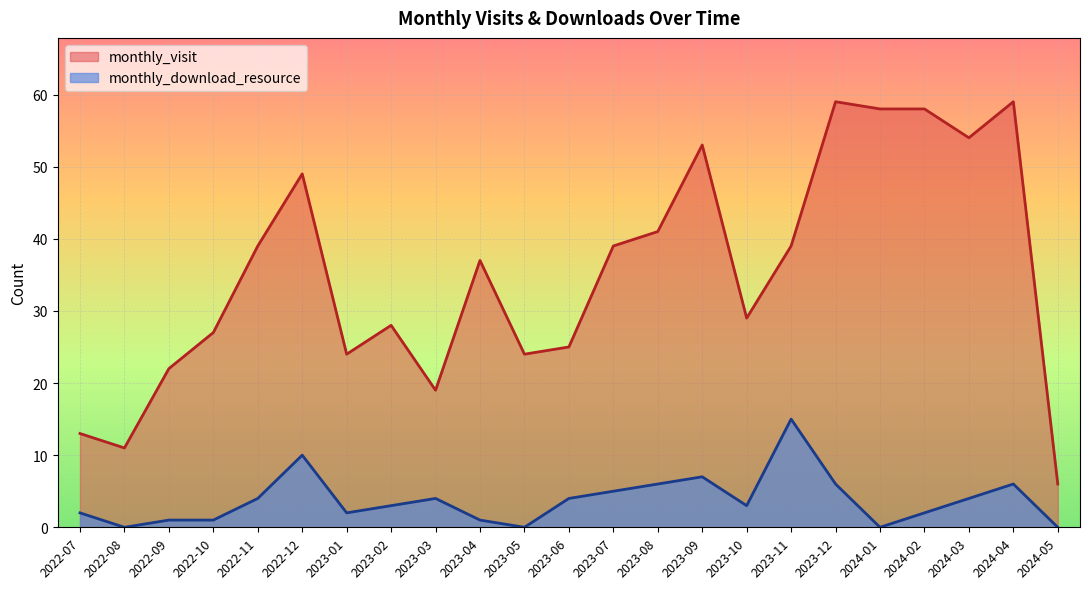

True or false: monthly_download_resource has more than 0 points higher than both neighbors.

True